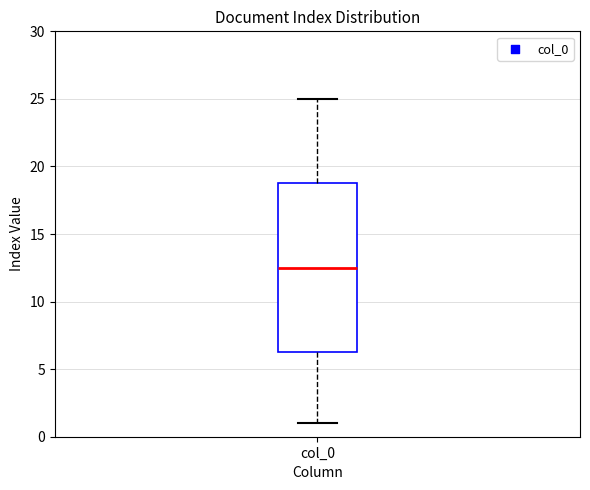

Where is the upper edge of the box for col_0 on the y-axis? The values are not printed on the chart, so give them approximately, as read against the axis.

19.0